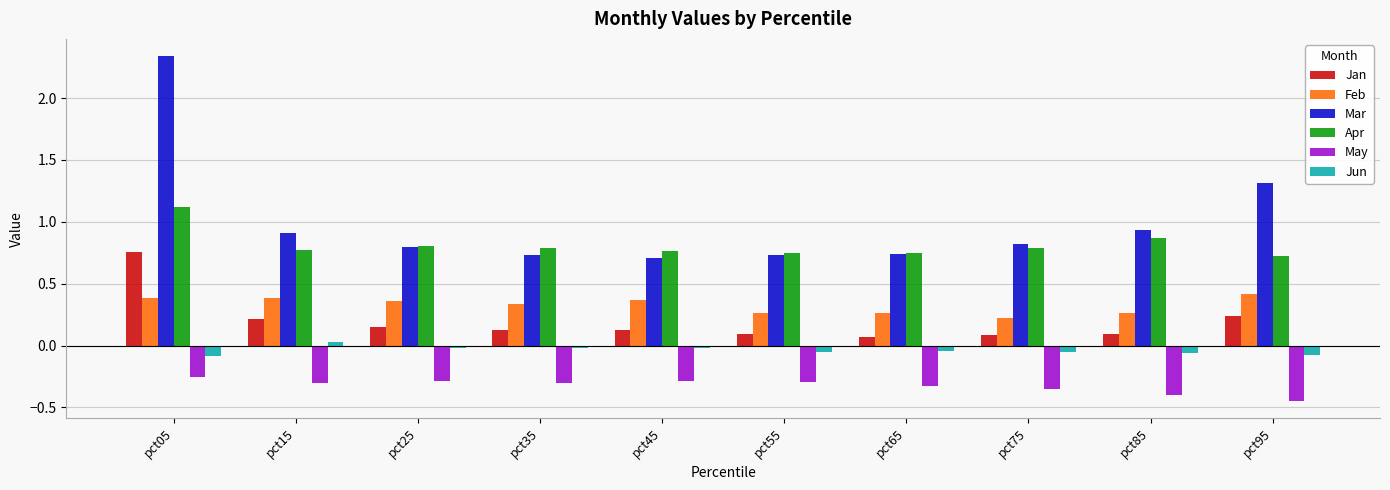

List the series in order of their peak value, lowest first.

May, Jun, Feb, Jan, Apr, Mar